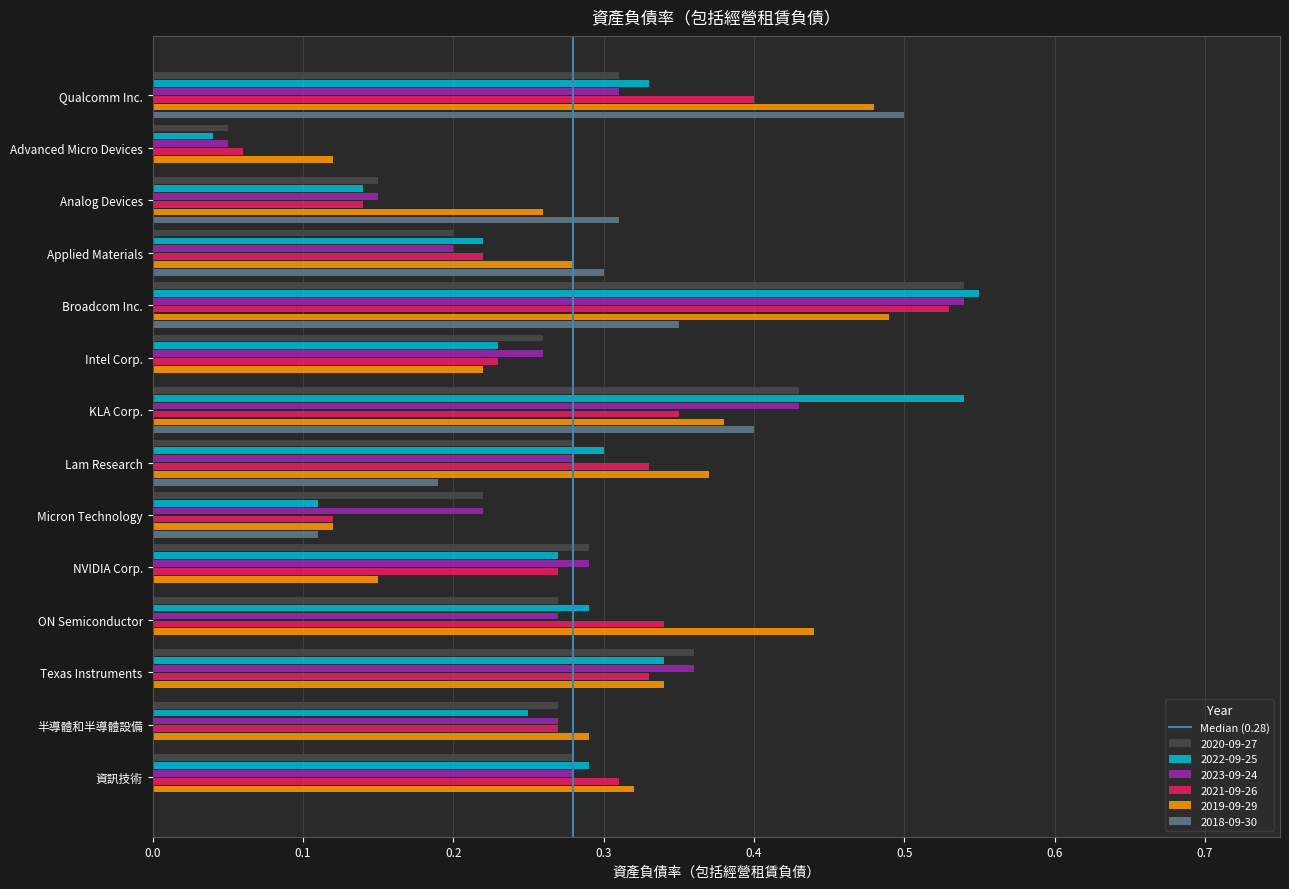

Is it true that 2018-09-30 equals 0.7 at KLA Corp.?

False